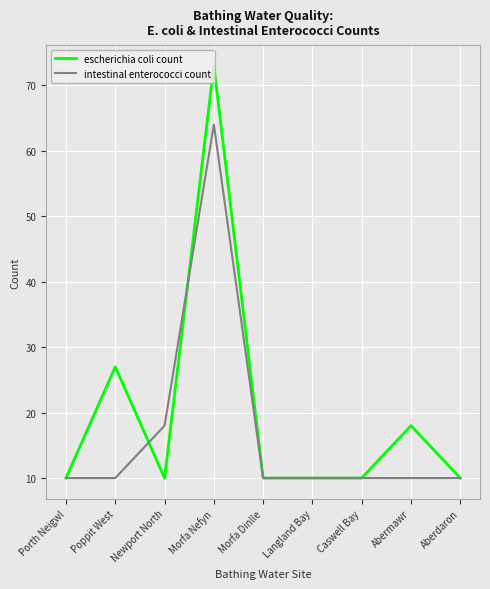

Reading right to left, extract all data points from this chart.

escherichia coli count: Aberdaron=10	Abermawr=18	Caswell Bay=10	Langland Bay=10	Morfa Dinlle=10	Morfa Nefyn=73	Newport North=10	Poppit West=27	Porth Neigwl=10
intestinal enterococci count: Aberdaron=10	Abermawr=10	Caswell Bay=10	Langland Bay=10	Morfa Dinlle=10	Morfa Nefyn=64	Newport North=18	Poppit West=10	Porth Neigwl=10